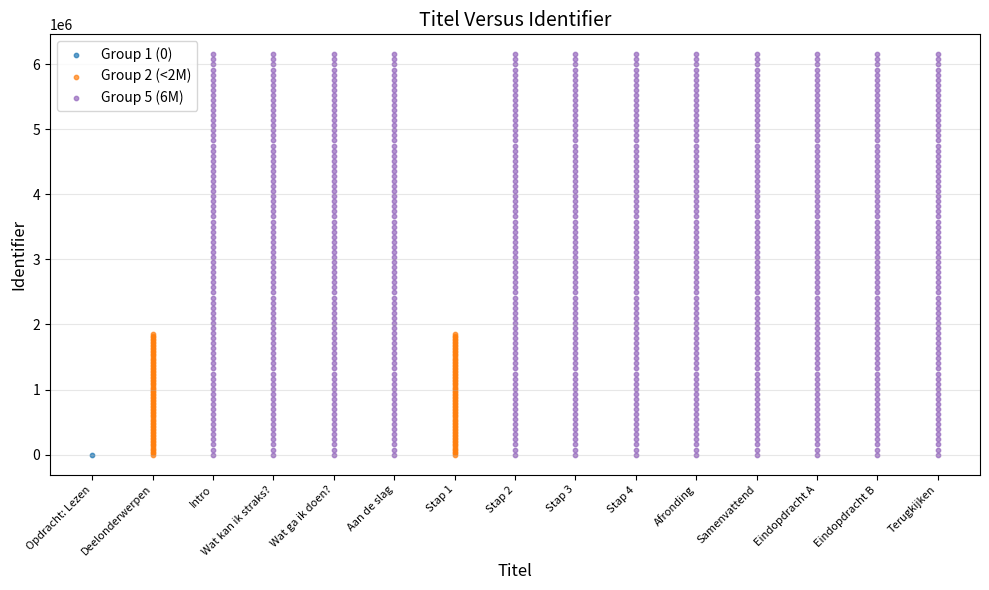

What is the ratio of the value at Eindopdracht B to the value at Stap 4?

1.0